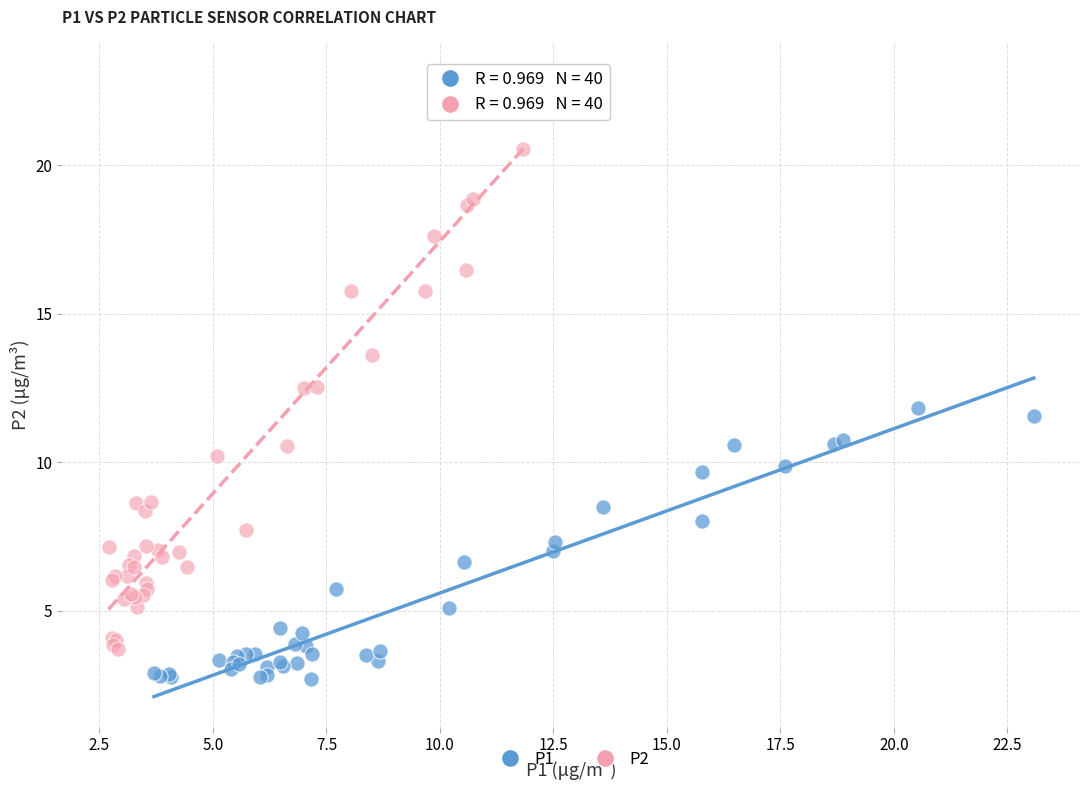

Which series contains the lowest Y value?

P1